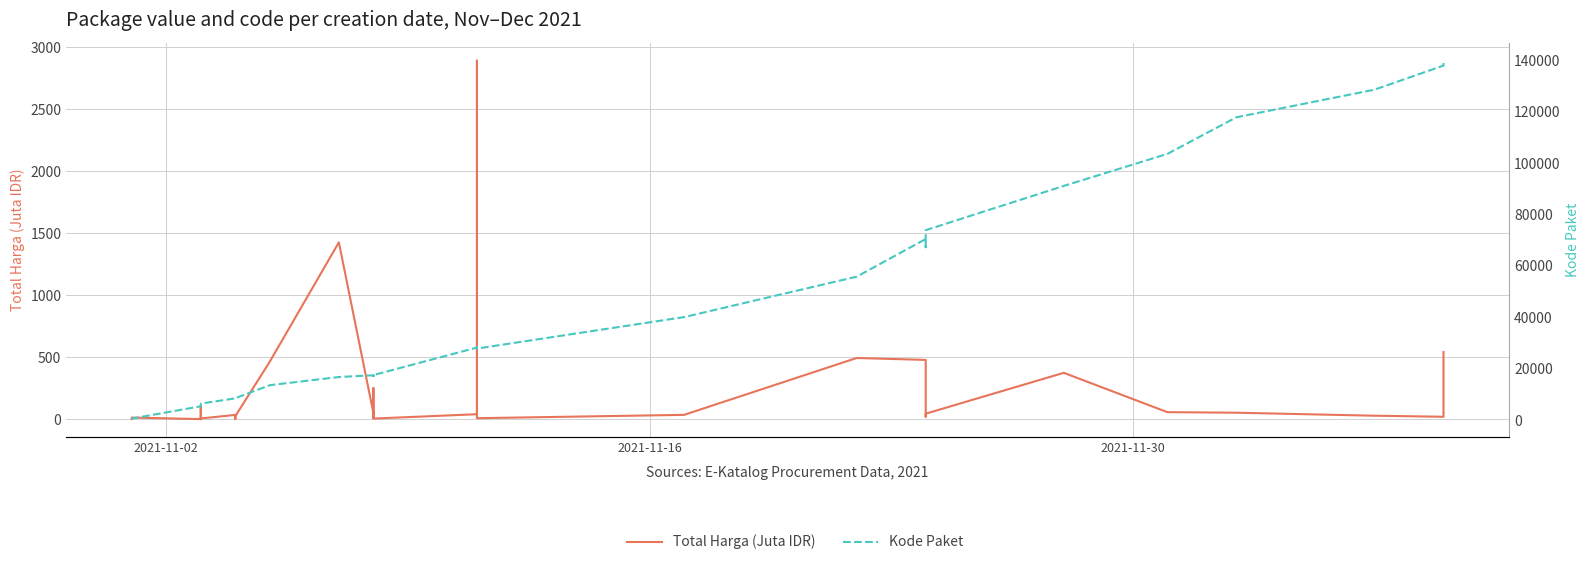

Does the chart have visible grid lines?

Yes